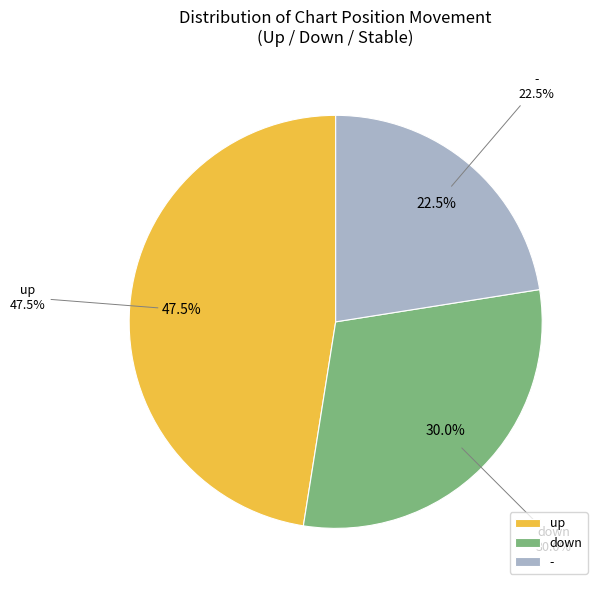

Rank the categories by value from highest to lowest.

up, down, -